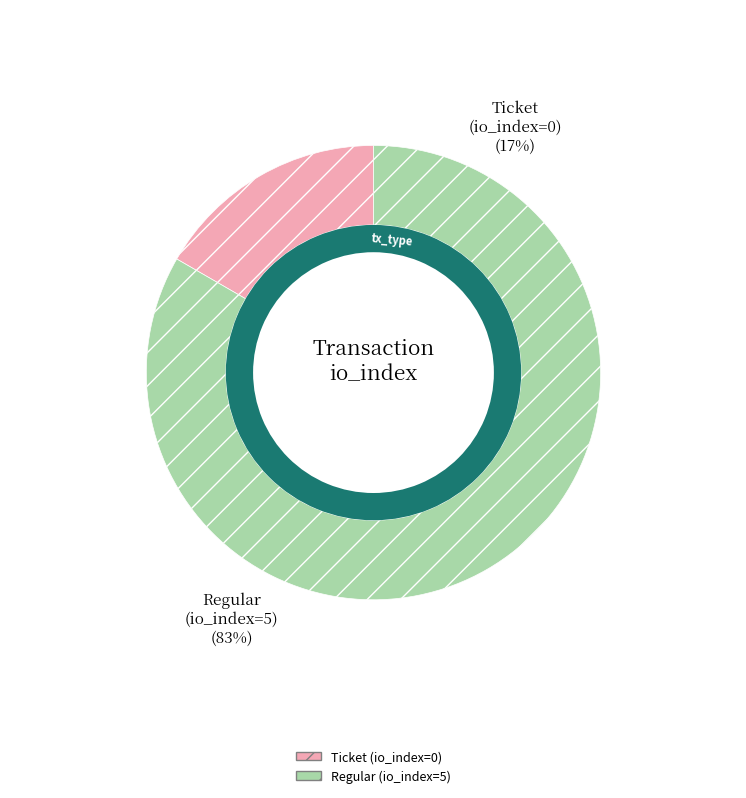

How many slices are in this pie chart?

2